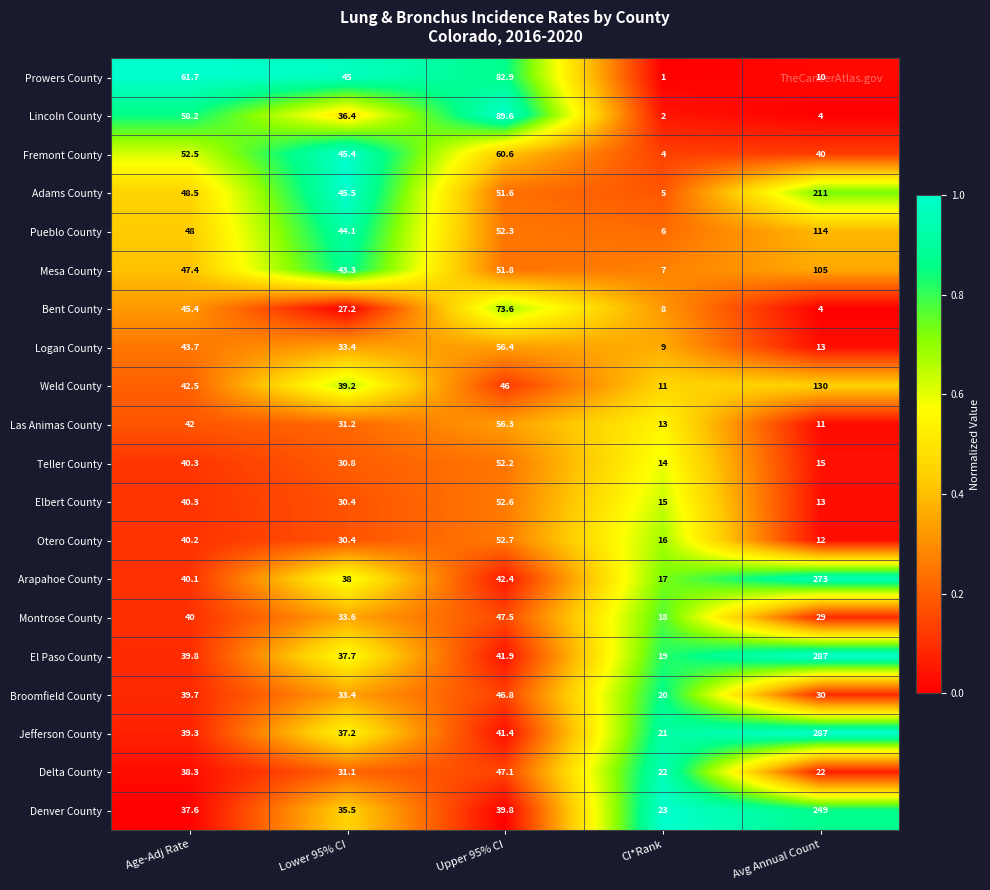

True or false: Mesa County has a value of 51.8 at Upper 95% CI.

True